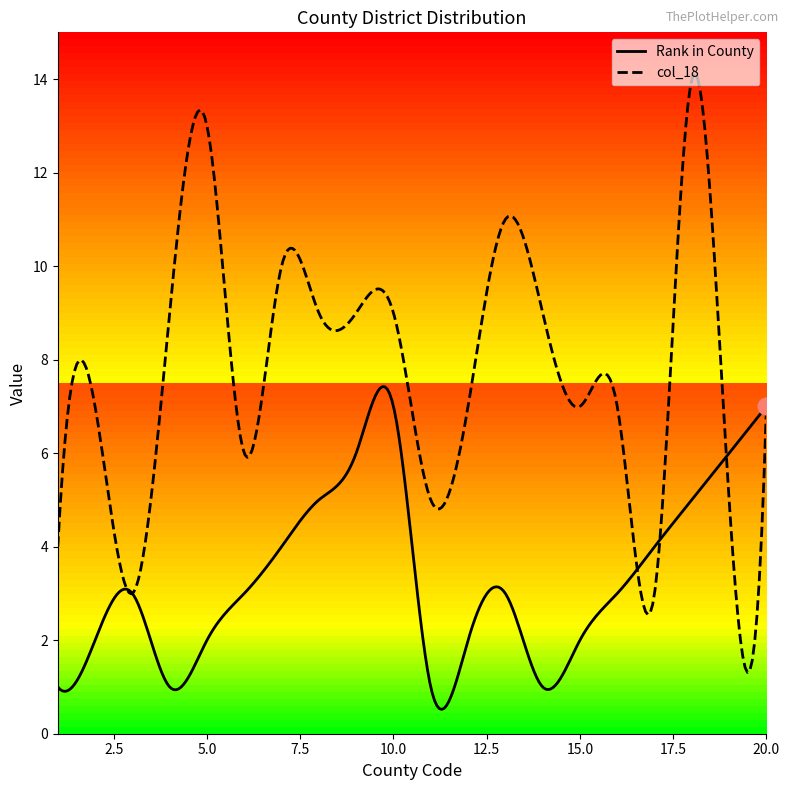

What is the minimum value for Rank in County?

0.5